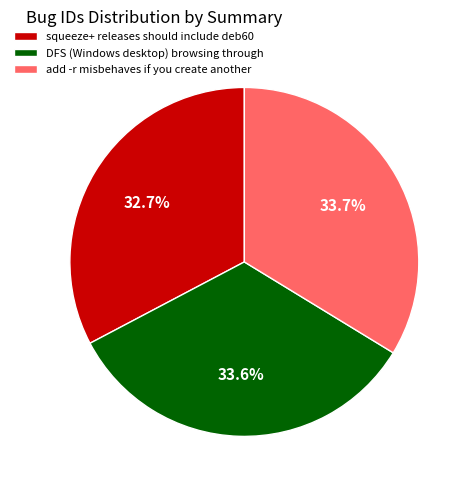

Which slice is the smallest?

squeeze+ releases should include deb60